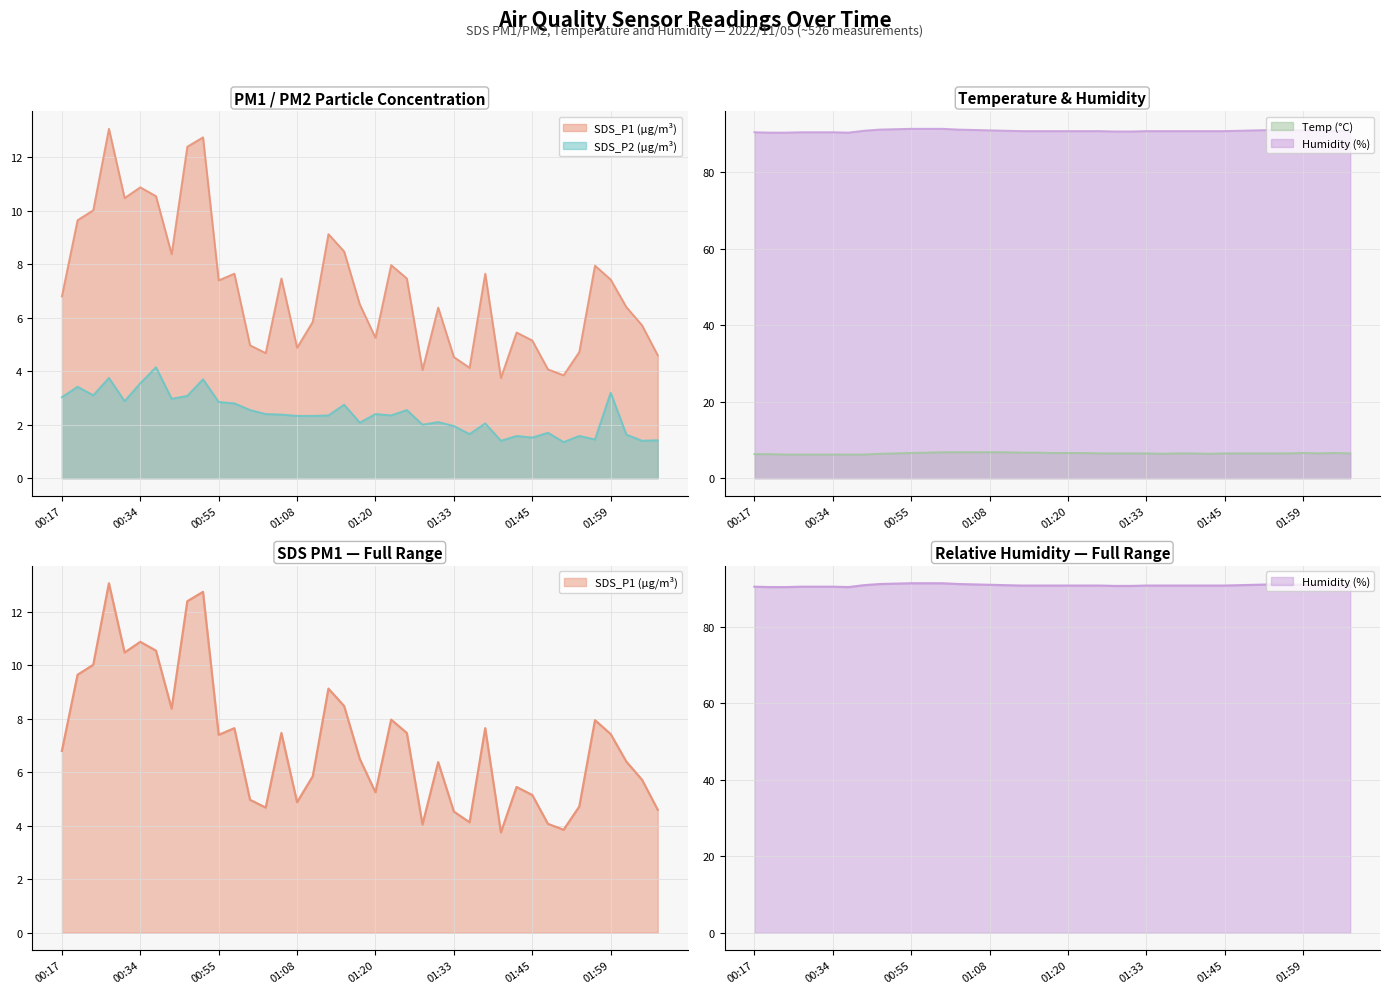

At which category is the sum across all series the highest?

00:53